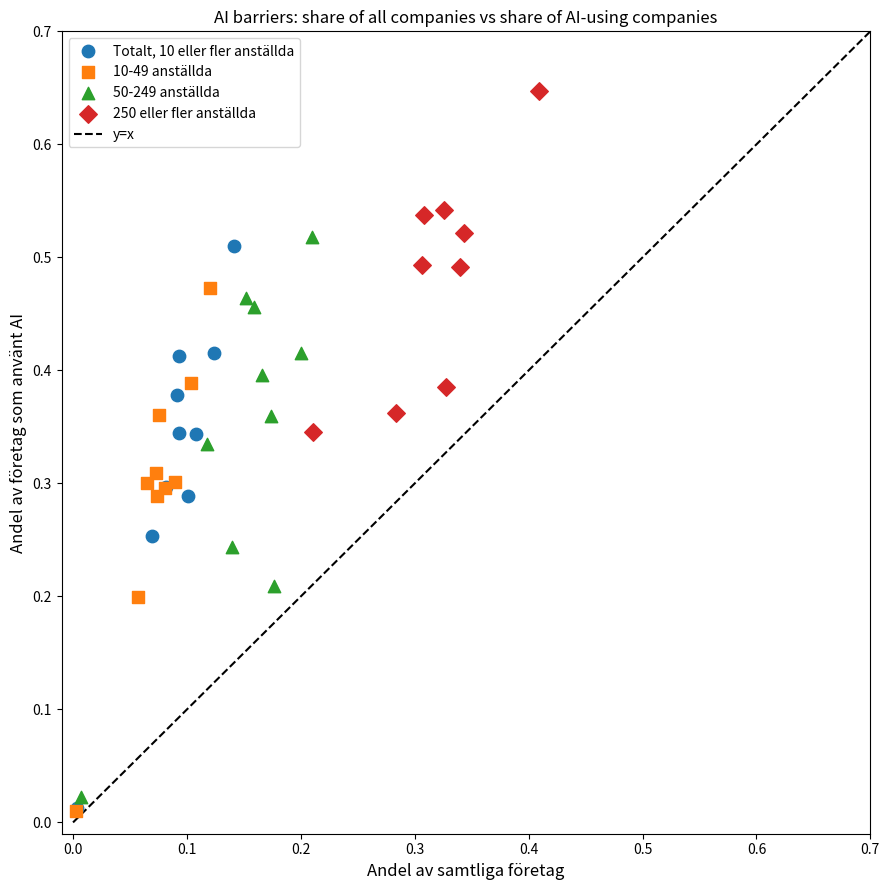

Which series contains the highest Y value?

250 eller fler anställda